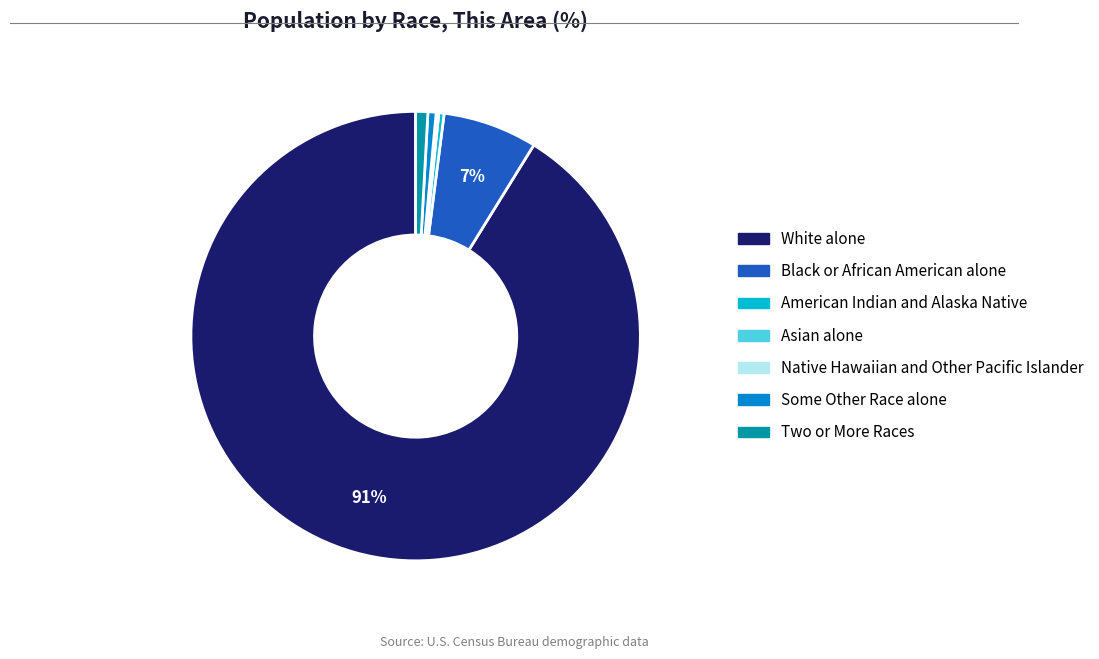

Which slice is the largest?

White alone